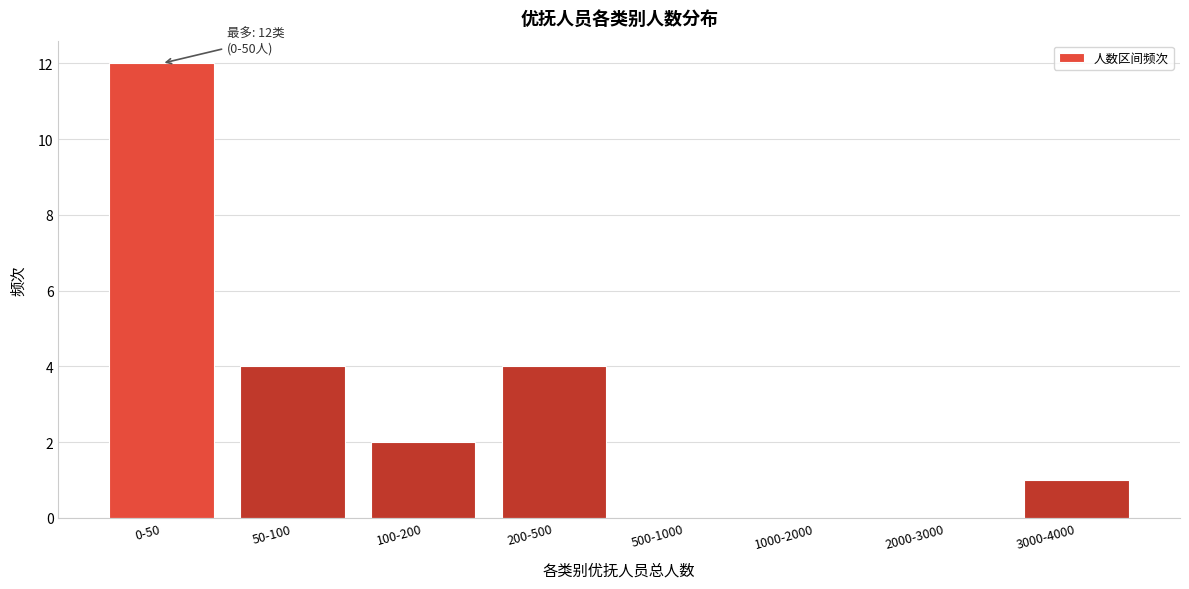

Reading left to right, extract all data points from this chart.

0-50=12	50-100=4	100-200=2	200-500=4	500-1000=0	1000-2000=0	2000-3000=0	3000-4000=1